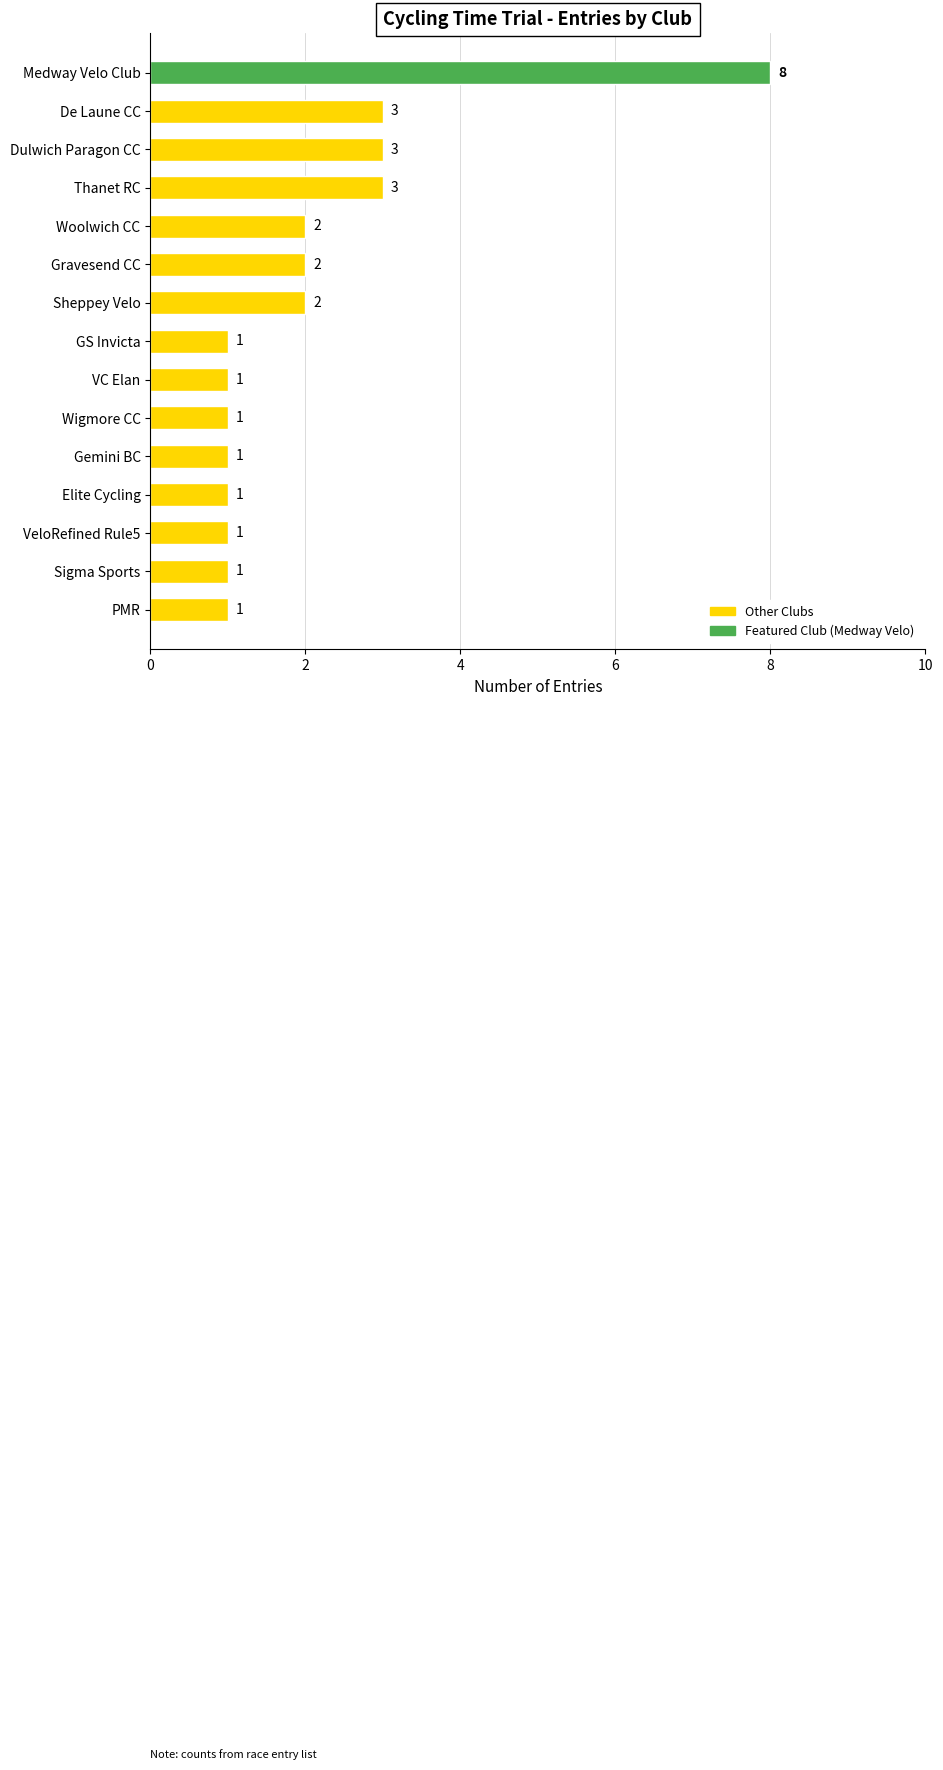

What is the difference between the maximum and minimum values?

7